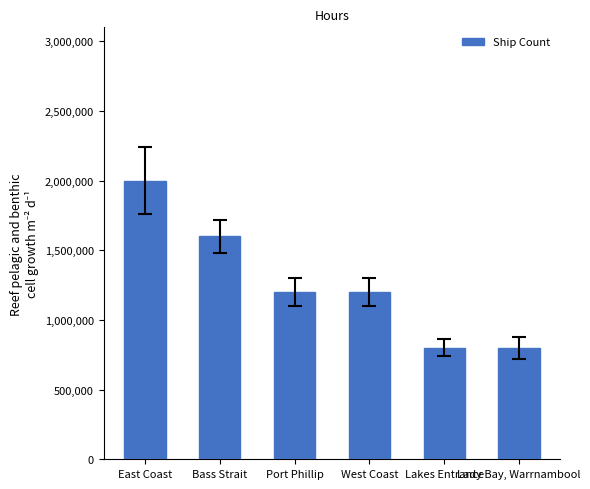

At which label does the data first exceed 1200000?

East Coast